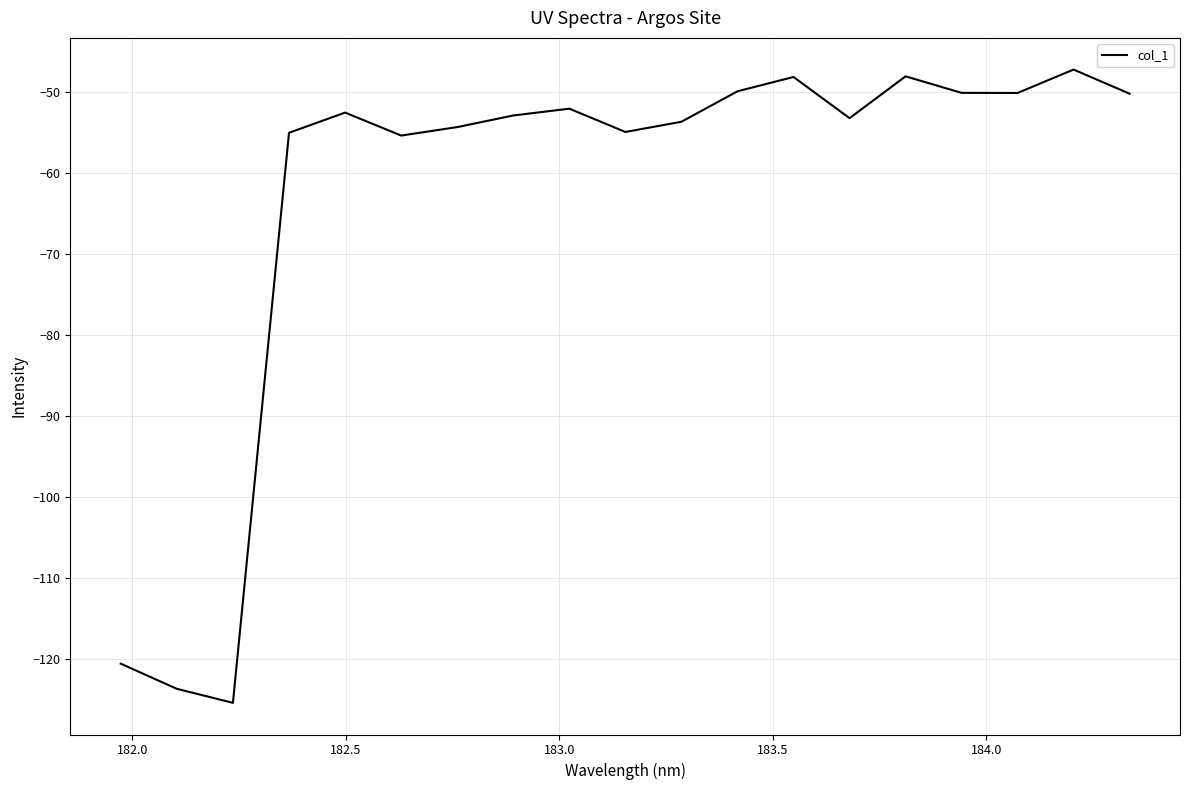

What is the maximum value shown in the chart?

-47.3